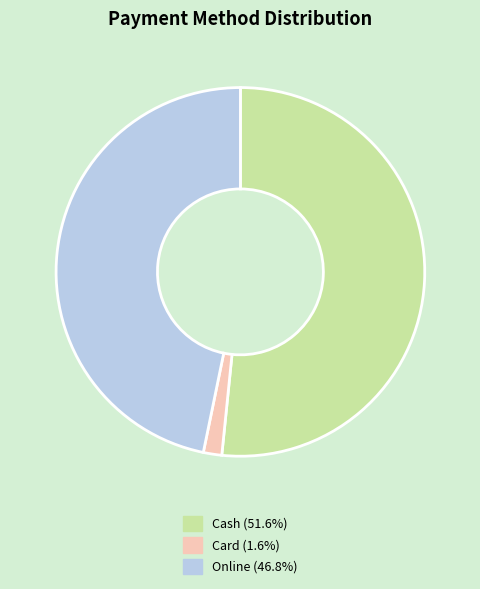

Is there a majority slice in this chart?

Yes